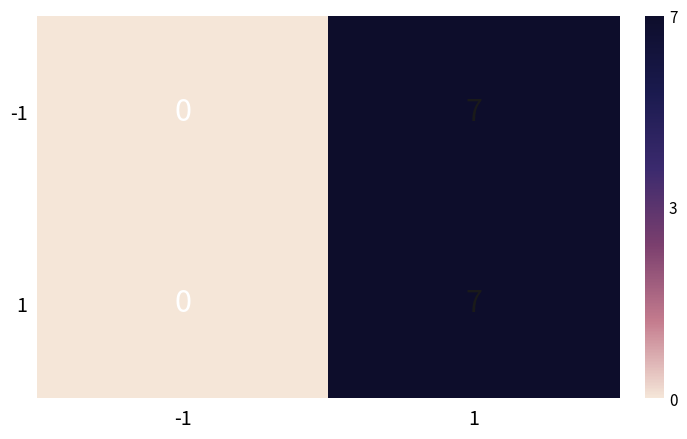

What is the highest value of the 1 series?

7